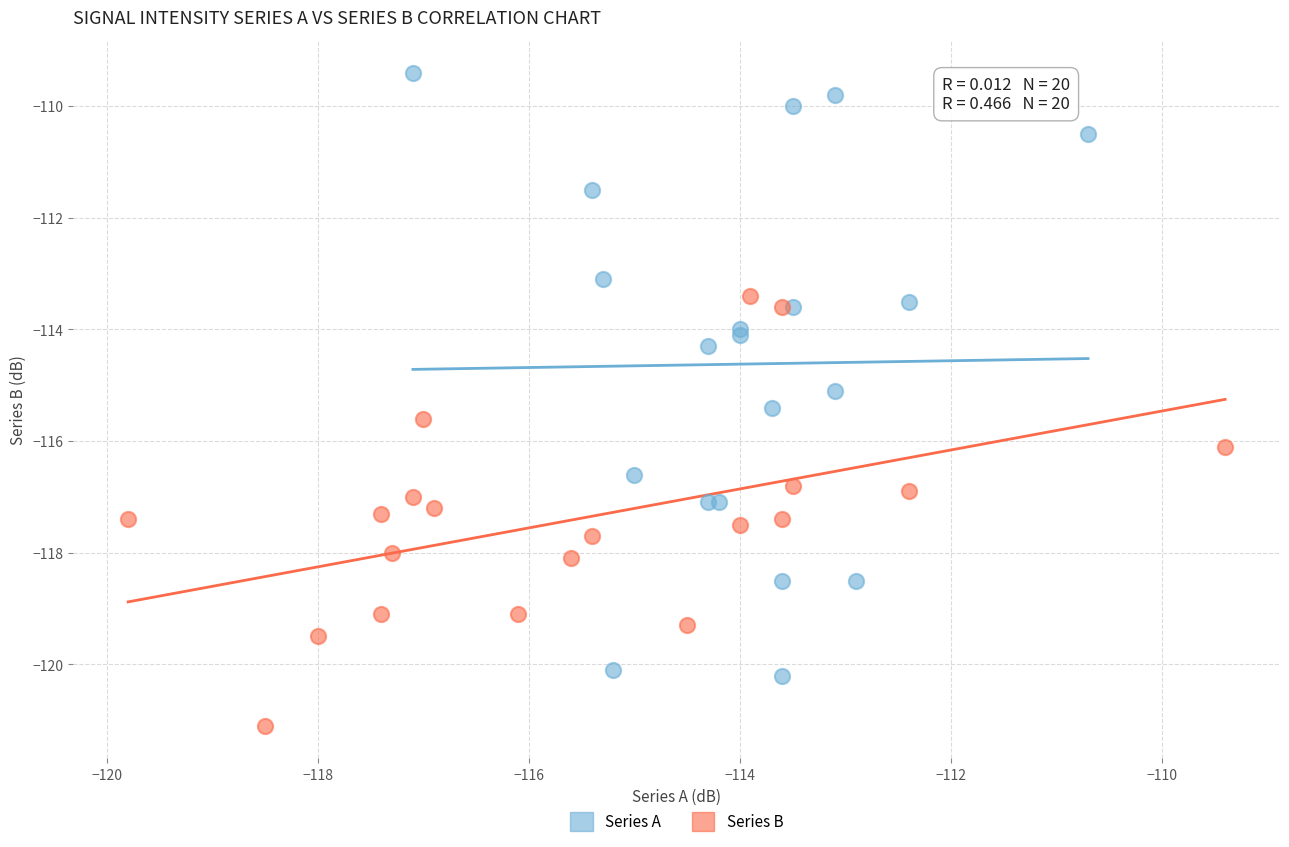

What are all the series names shown in the legend?

Series A, Series B